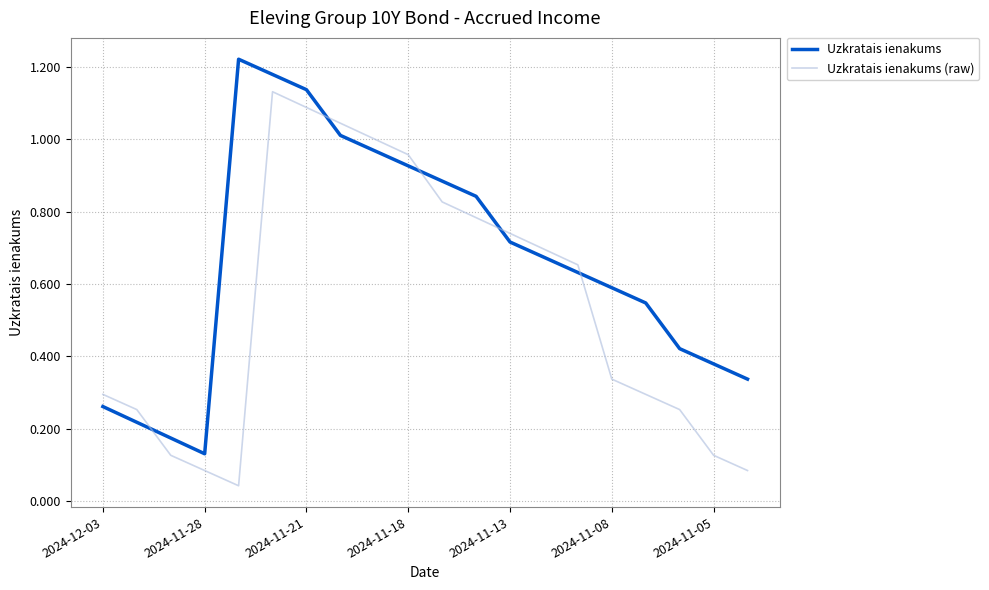

True or false: Uzkratais ienakums and Uzkratais ienakums (raw) cross at least once.

True